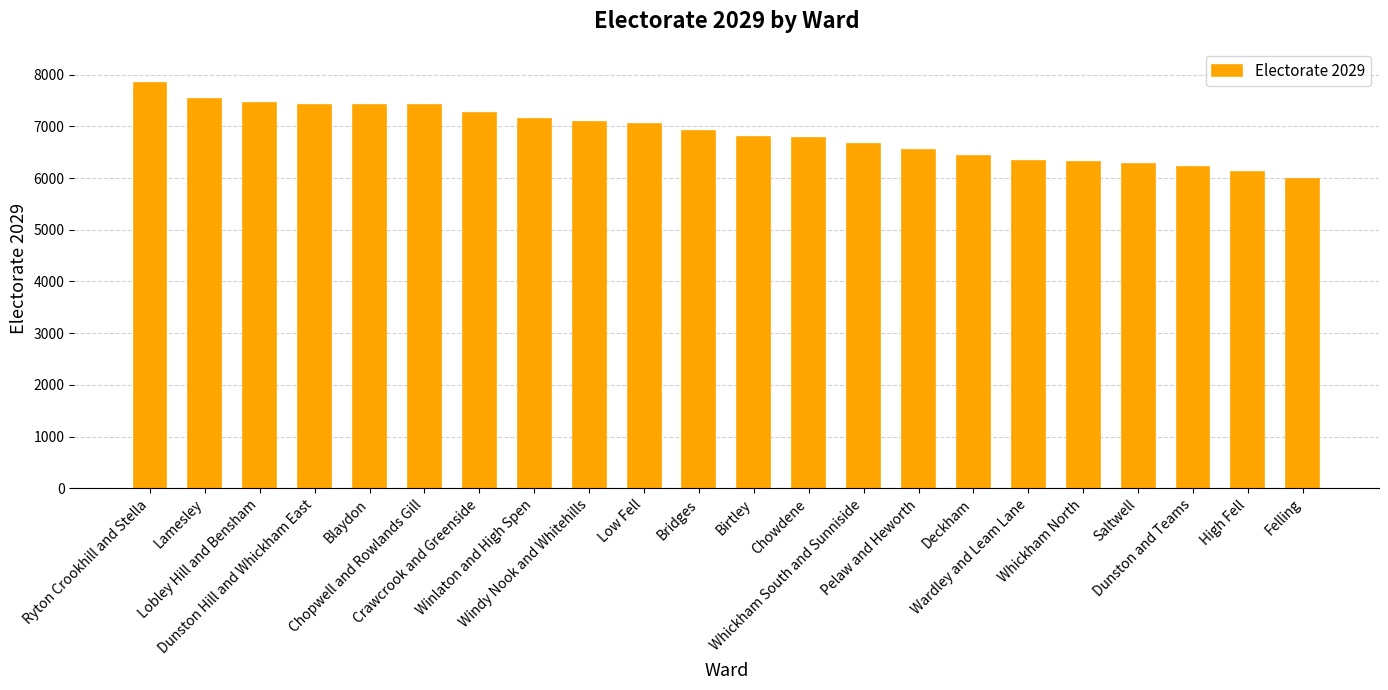

What is the label of the 15th bar from the left?

Pelaw and Heworth